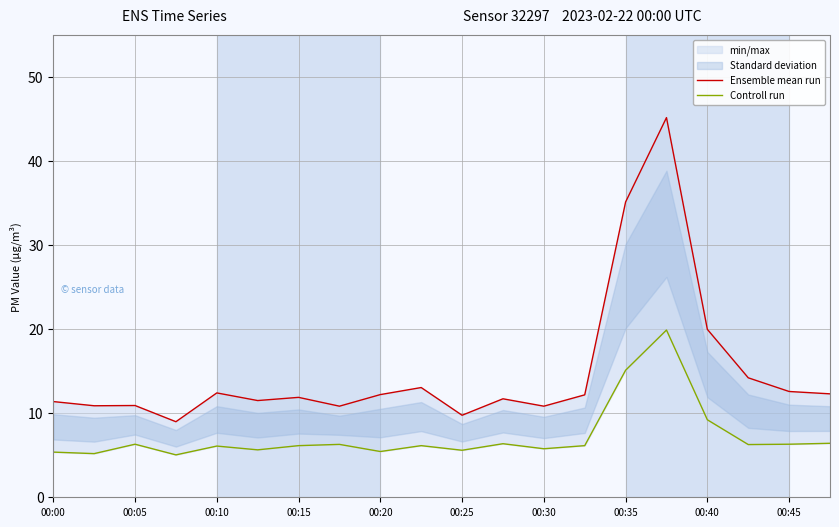

How many lines are shown in the chart?

2